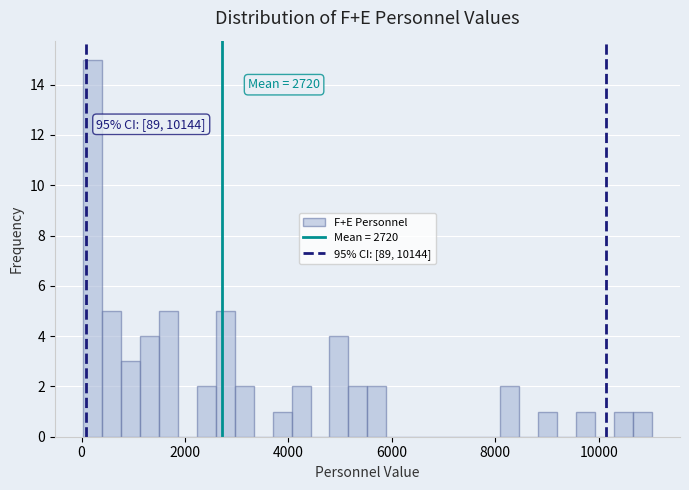

Read against the x-axis, roughly where is the centre of the tallest bar?

200